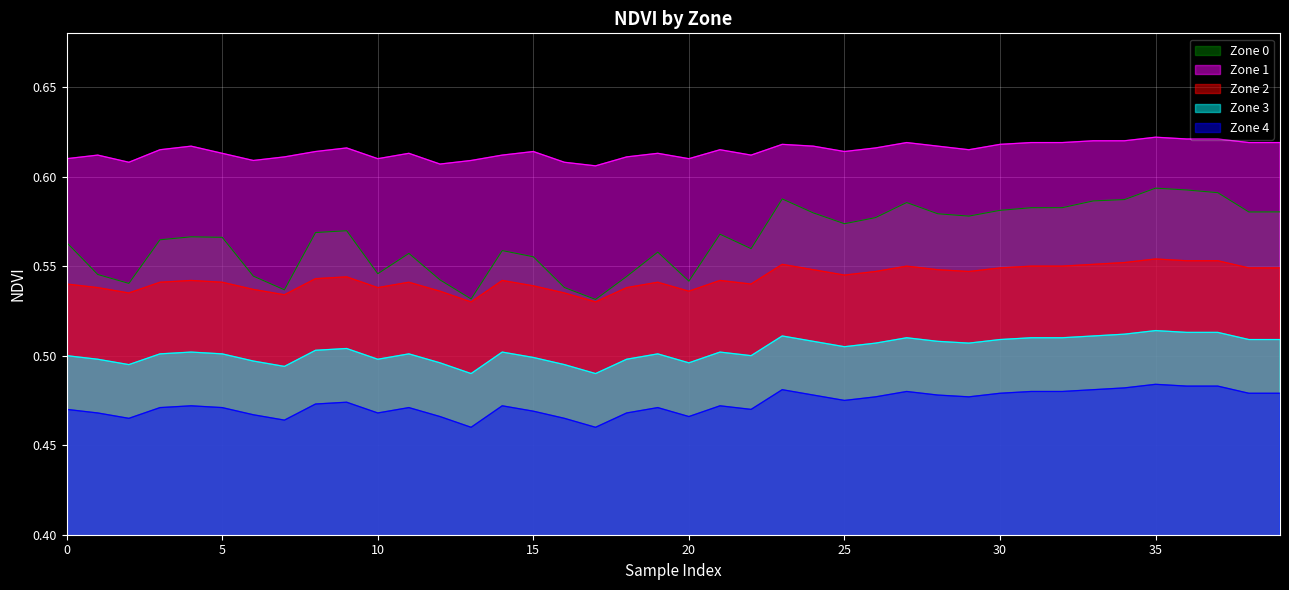

At which category is the sum across all series the highest?

35